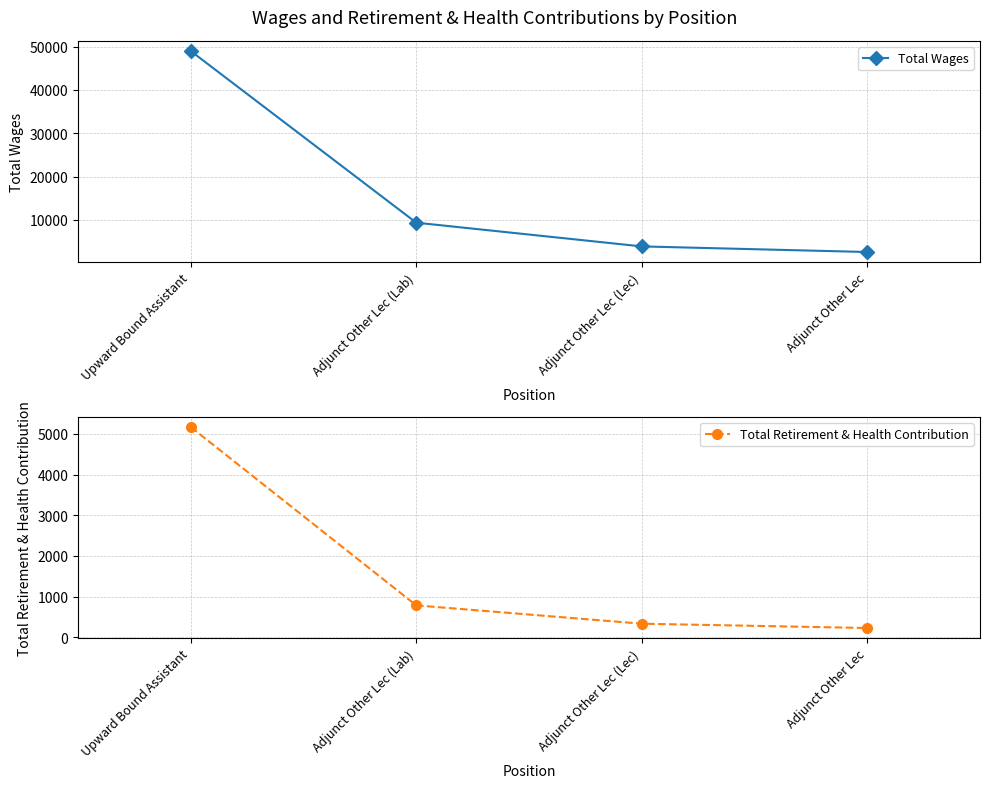

What is the difference between the highest and lowest values at Adjunct Other Lec (Lec)?

3531